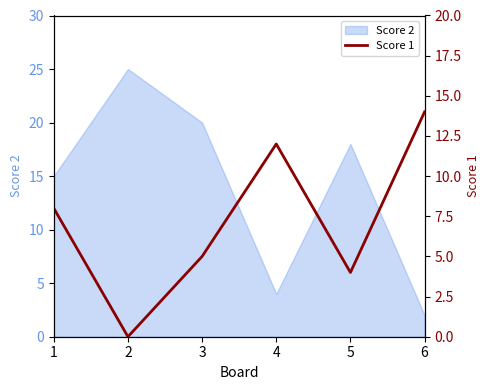

What is the value of the 4th point from the left?

12